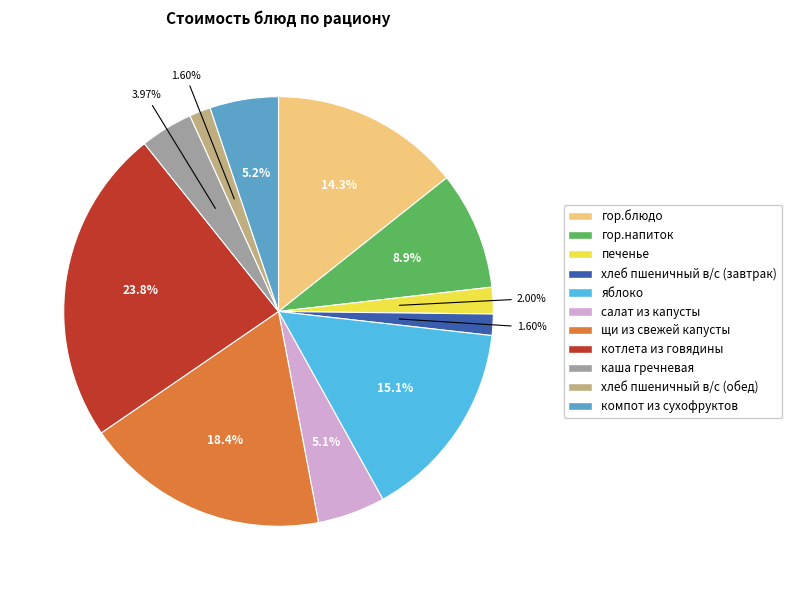

Approximately how many times larger is the value at хлеб пшеничный в/с (обед) compared to печенье?

0.8